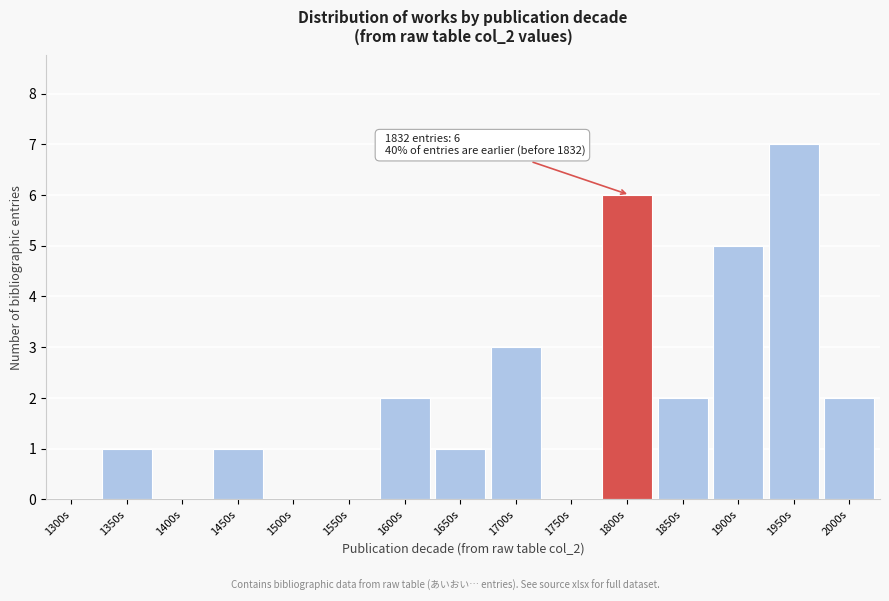

Reading left to right, list all the values displayed in this chart.

1300s=0	1350s=1	1400s=0	1450s=1	1500s=0	1550s=0	1600s=2	1650s=1	1700s=3	1750s=0	1800s=6	1850s=2	1900s=5	1950s=7	2000s=2